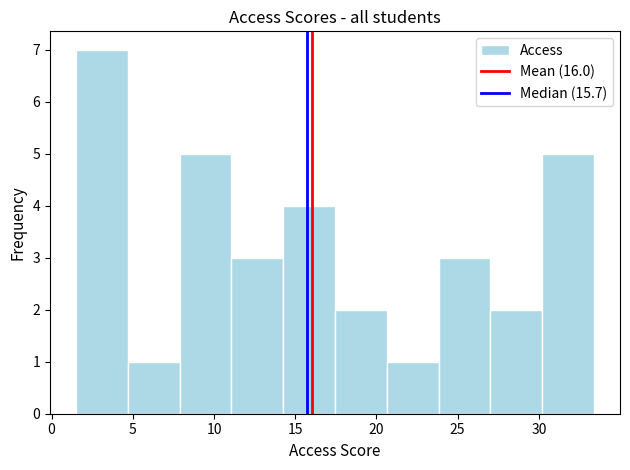

Reading left to right, list every bar in this chart as the range it spans on the x-axis followed by its height. Neither the bar edges nor the heights are printed on the chart, so give them approximately, as read against the axes.

1.5 to 4.5: 7
4.5 to 8.0: 1
8.0 to 11.0: 5
11.0 to 14.5: 3
14.5 to 17.5: 4
17.5 to 20.5: 2
20.5 to 24.0: 1
24.0 to 27.0: 3
27.0 to 30.0: 2
30.0 to 33.5: 5